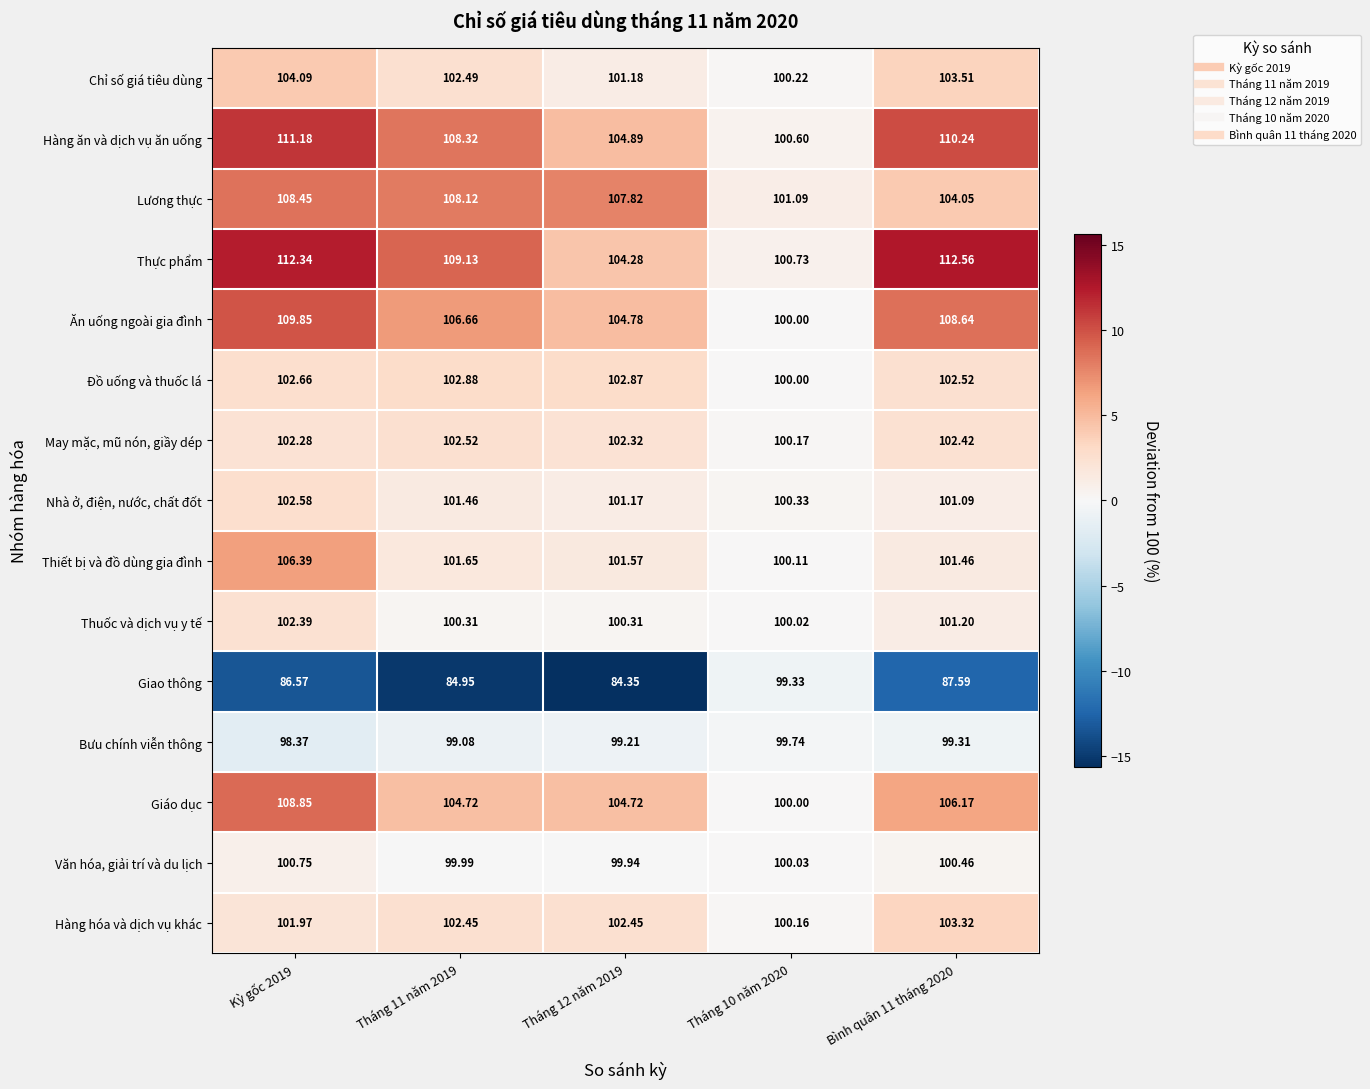

List the series in order of their peak value, highest first.

Thực phẩm, Hàng ăn và dịch vụ ăn uống, Ăn uống ngoài gia đình, Giáo dục, Lương thực, Thiết bị và đồ dùng gia đình, Chỉ số giá tiêu dùng, Hàng hóa và dịch vụ khác, Đồ uống và thuốc lá, Nhà ở, điện, nước, chất đốt, May mặc, mũ nón, giầy dép, Thuốc và dịch vụ y tế, Văn hóa, giải trí và du lịch, Bưu chính viễn thông, Giao thông